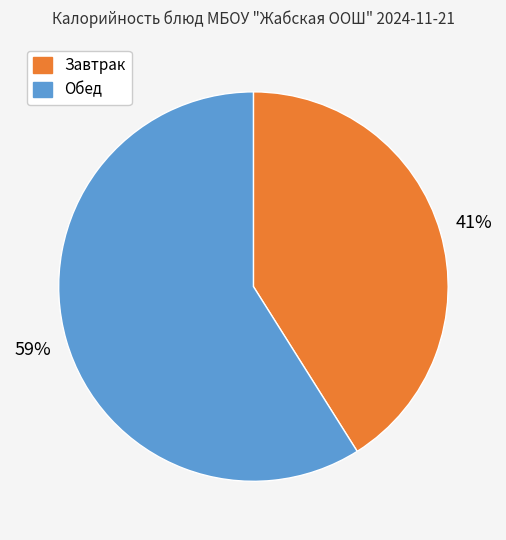

Is there any slice that represents more than half of the pie?

Yes